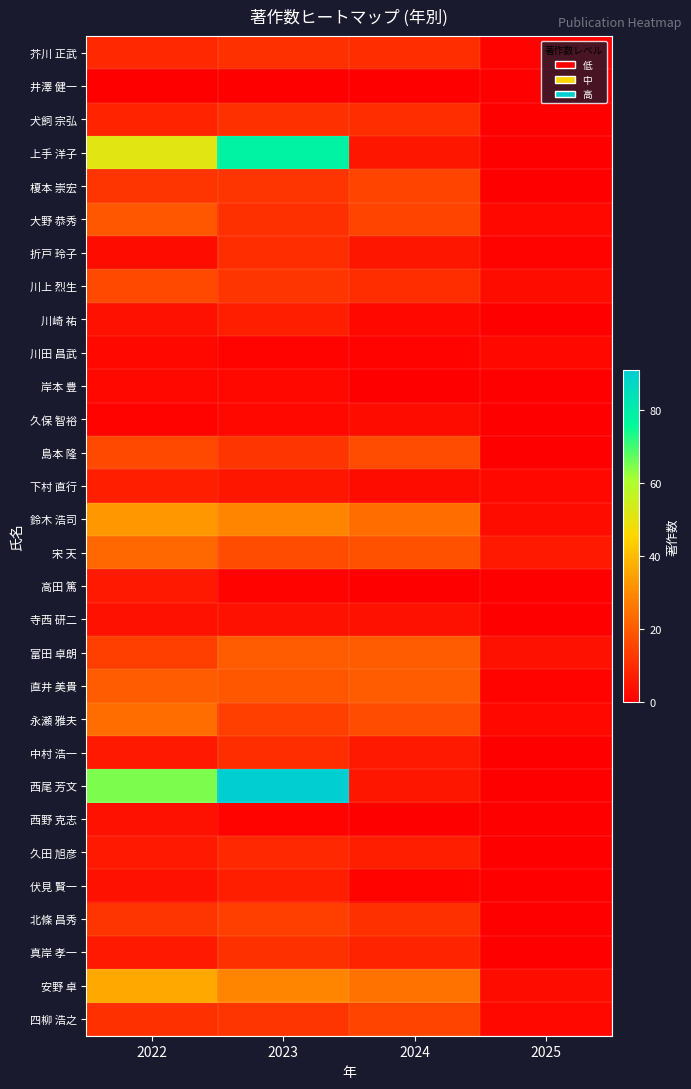

Rank the series by their maximum value, from highest to lowest.

西尾 芳文, 上手 洋子, 安野 卓, 鈴木 浩司, 永瀬 雅夫, 宋 天, 富田 卓朗, 直井 美貴, 大野 恭秀, 島本 隆, 川上 烈生, 榎本 崇宏, 四柳 浩之, 北條 昌秀, 芥川 正武, 犬飼 宗弘, 真岸 孝一, 折戸 玲子, 中村 浩一, 久田 旭彦, 川崎 祐, 下村 直行, 伏見 賢一, 高田 篤, 寺西 研二, 西野 克志, 久保 智裕, 川田 昌武, 岸本 豊, 井澤 健一